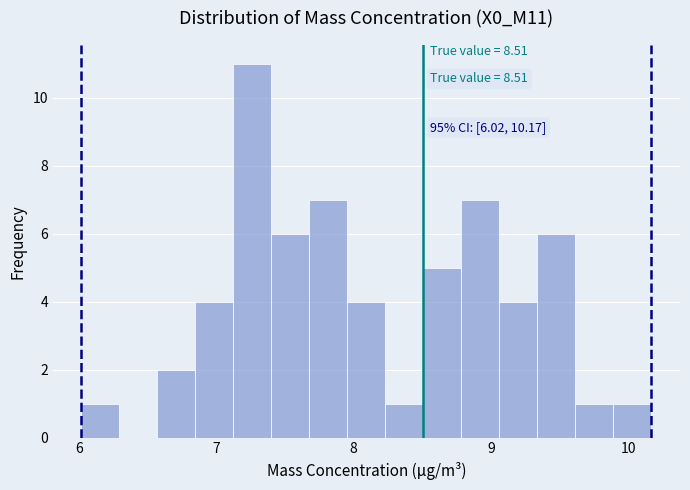

Around what value on the x-axis is the tallest bar? Give the approximate position of its centre, as read against the axis.

7.3